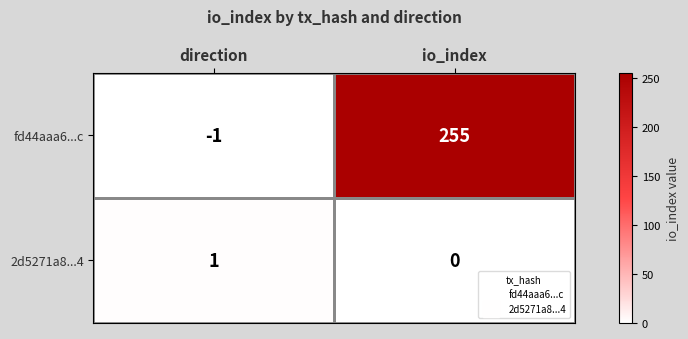

Which label corresponds to the largest value in the chart?

io_index